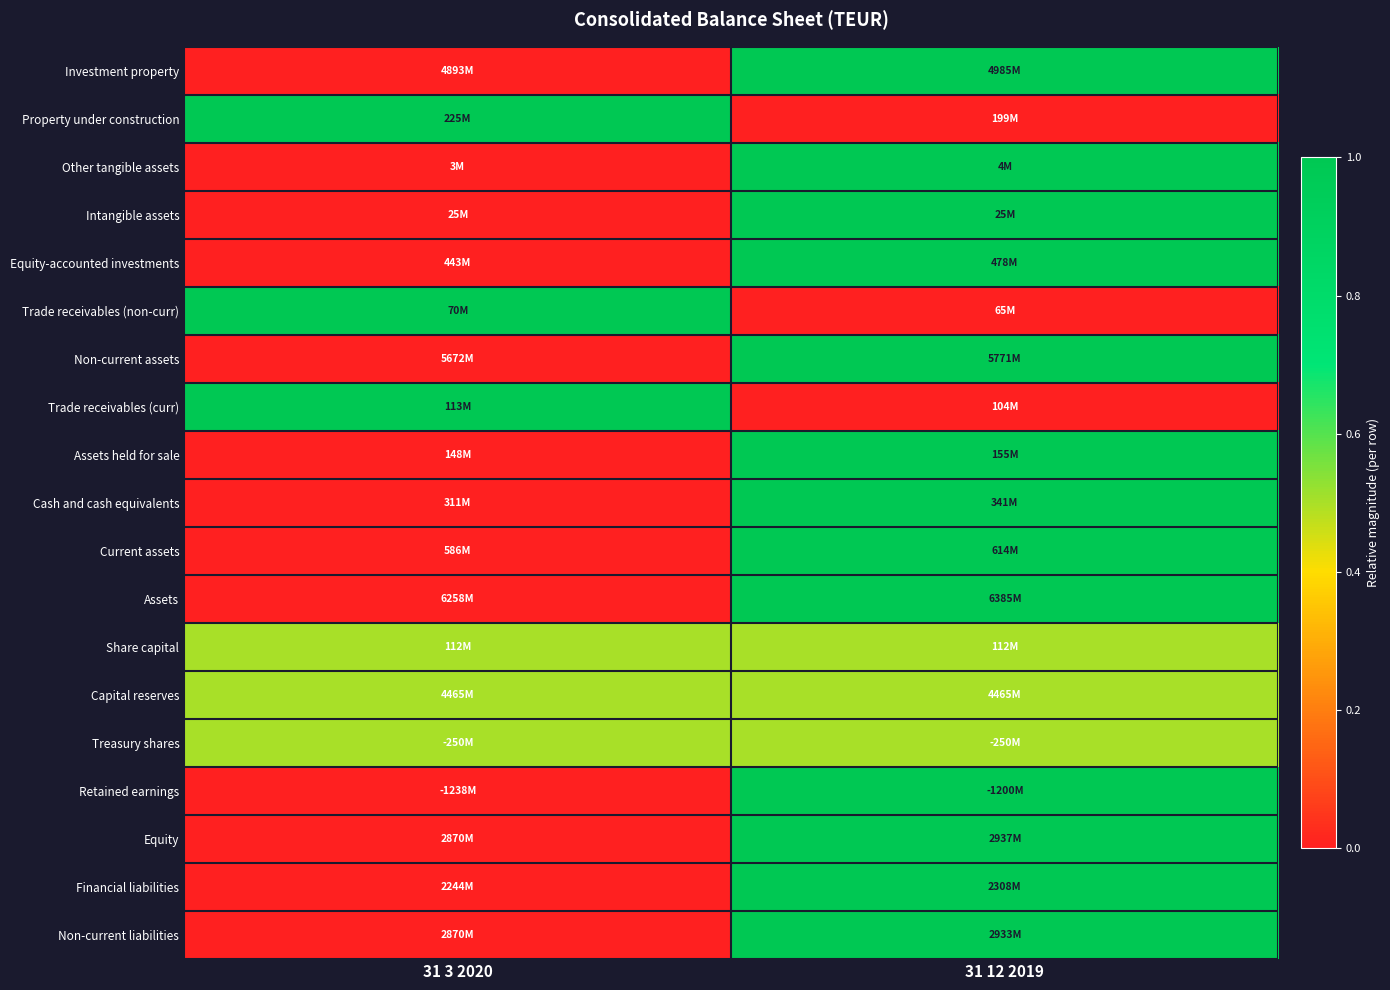

At which category is the sum across all series the highest?

31 12 2019